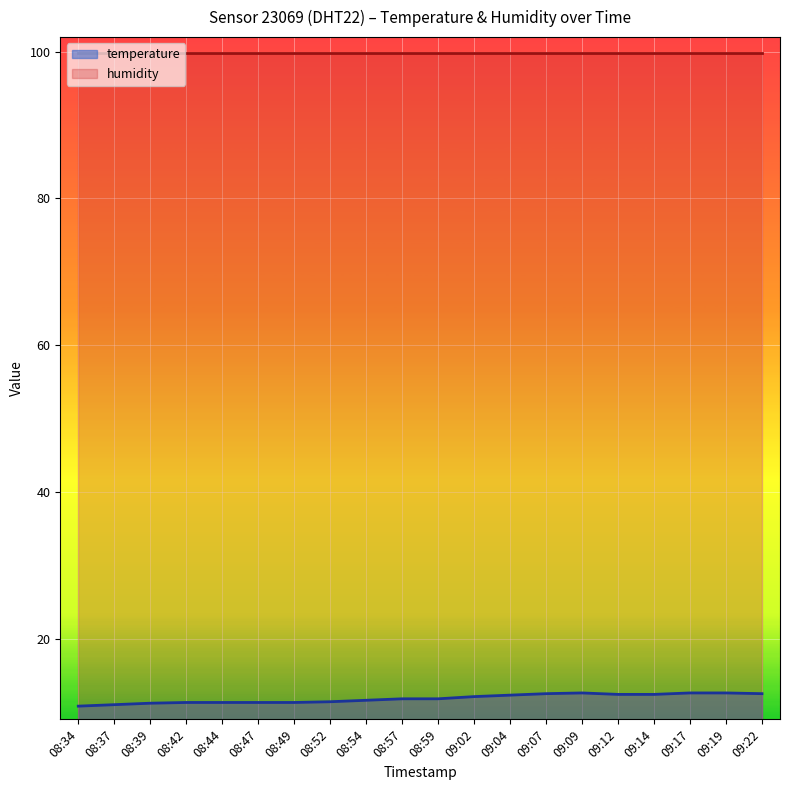

How many data points are above 11?

18